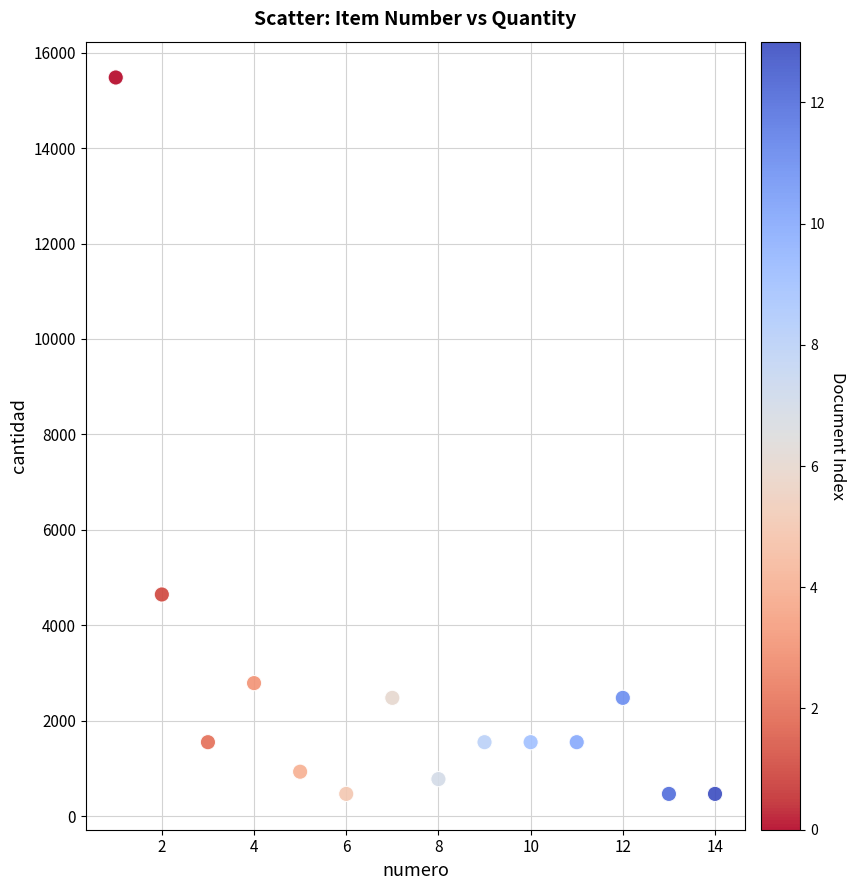

What Y value in the scatter plot is closest to 7972?

4644